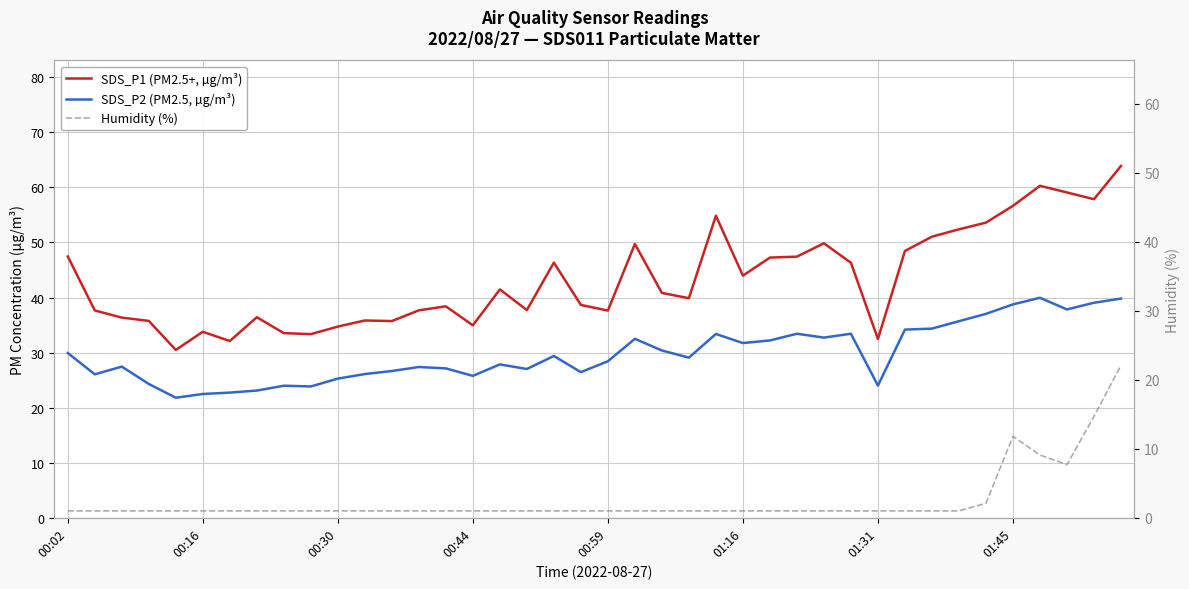

Reading right to left, list all the values displayed in this chart.

SDS_P1 (PM2.5+, µg/m³): 63.9	57.9	59.1	60.3	56.6	53.6	52.4	51.0	48.5	32.5	46.3	49.9	47.4	47.2	44.0	54.9	39.9	40.8	49.7	37.6	38.6	46.3	37.7	41.5	35.0	38.4	37.7	35.7	35.8	34.7	33.4	33.5	36.4	32.1	33.8	30.5	35.8	36.4	37.6	47.5
SDS_P2 (PM2.5, µg/m³): 39.8	39.0	37.8	40.0	38.8	37.0	35.7	34.4	34.2	24.0	33.4	32.7	33.4	32.2	31.7	33.4	29.1	30.4	32.5	28.4	26.4	29.4	27.0	27.9	25.8	27.1	27.4	26.6	26.1	25.3	23.9	24.0	23.1	22.7	22.5	21.8	24.3	27.4	26.1	29.9
Humidity (%): 22.1	14.7	7.7	9.1	11.8	2.1	1.0	1.0	1.0	1.0	1.0	1.0	1.0	1.0	1.0	1.0	1.0	1.0	1.0	1.0	1.0	1.0	1.0	1.0	1.0	1.0	1.0	1.0	1.0	1.0	1.0	1.0	1.0	1.0	1.0	1.0	1.0	1.0	1.0	1.0